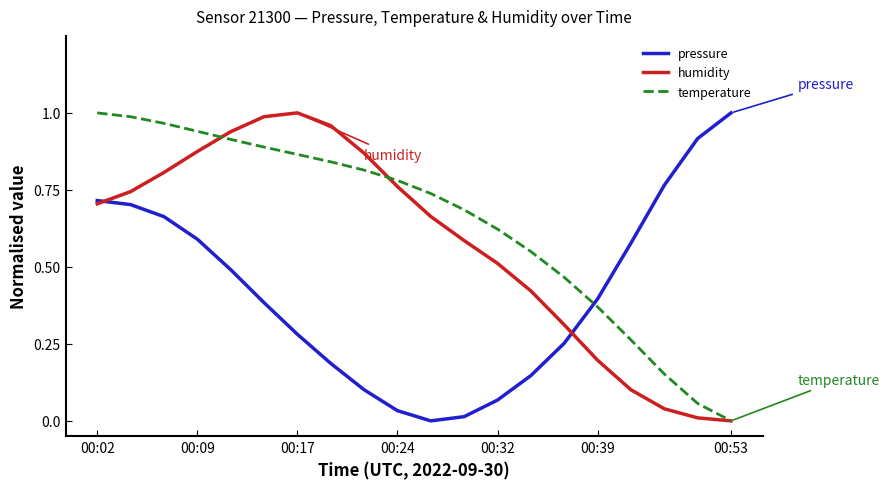

True or false: humidity and temperature intersect in this chart.

True